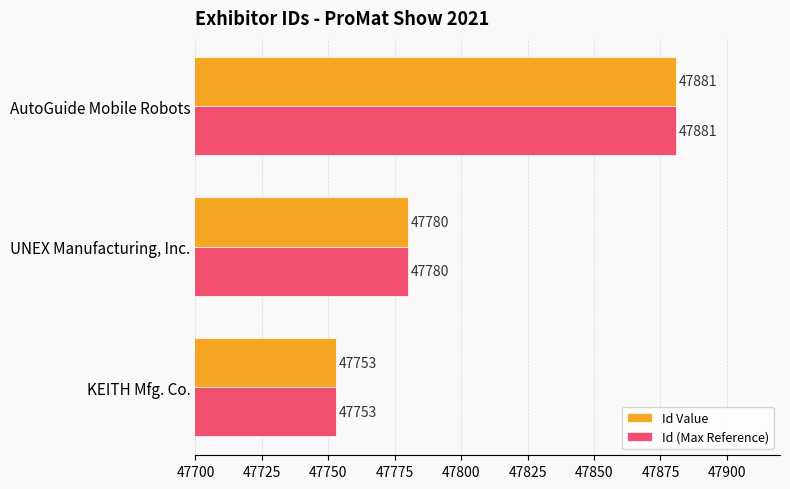

Which label corresponds to the smallest value in the chart?

KEITH Mfg. Co.